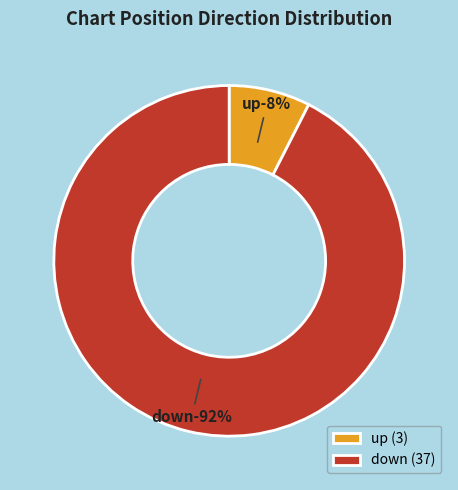

True or false: down accounts for 99% of the total.

False